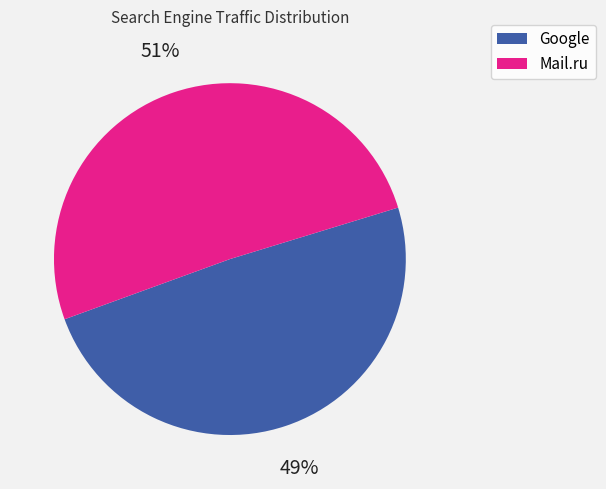

To the nearest percent, what is the difference between the largest and smallest slice percentages?

2%